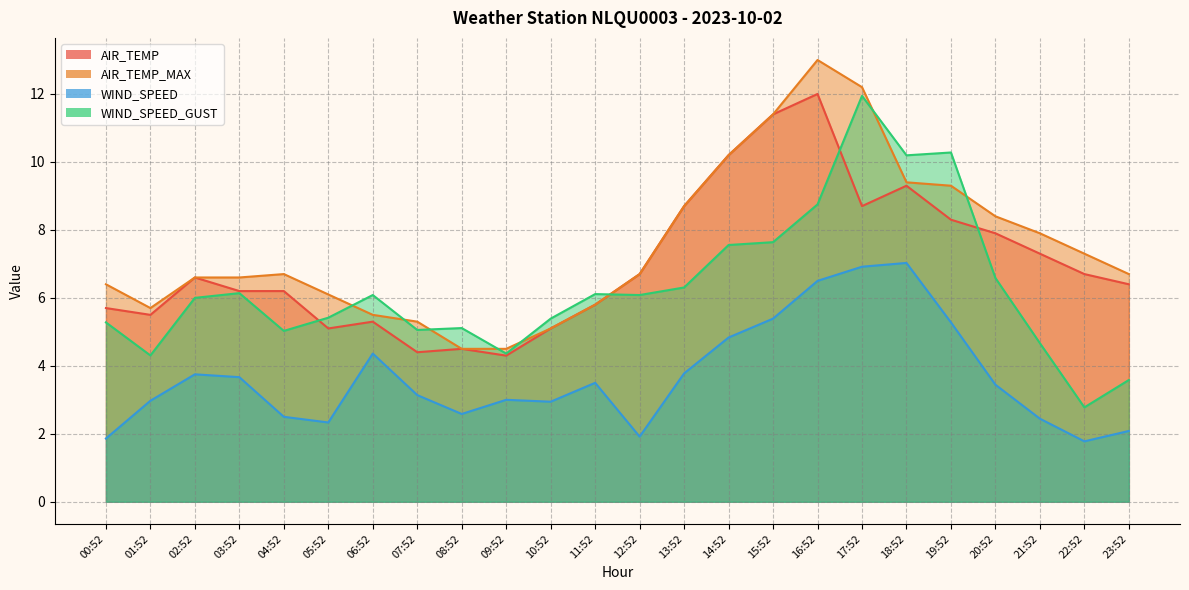

True or false: WIND_SPEED and AIR_TEMP_MAX cross at least once.

False